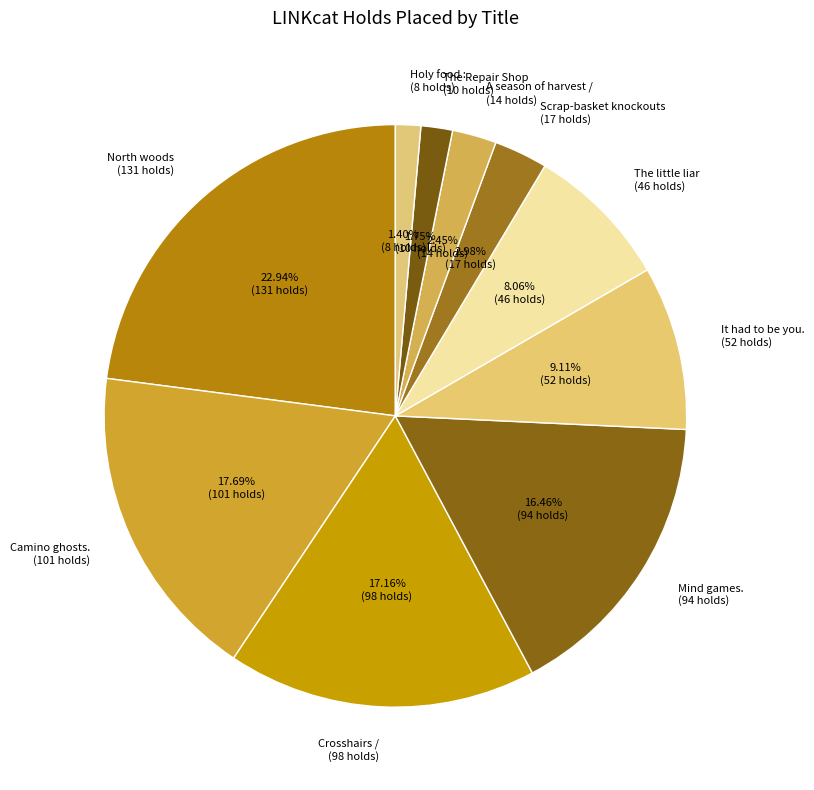

What is the largest slice in the pie chart?

North woods